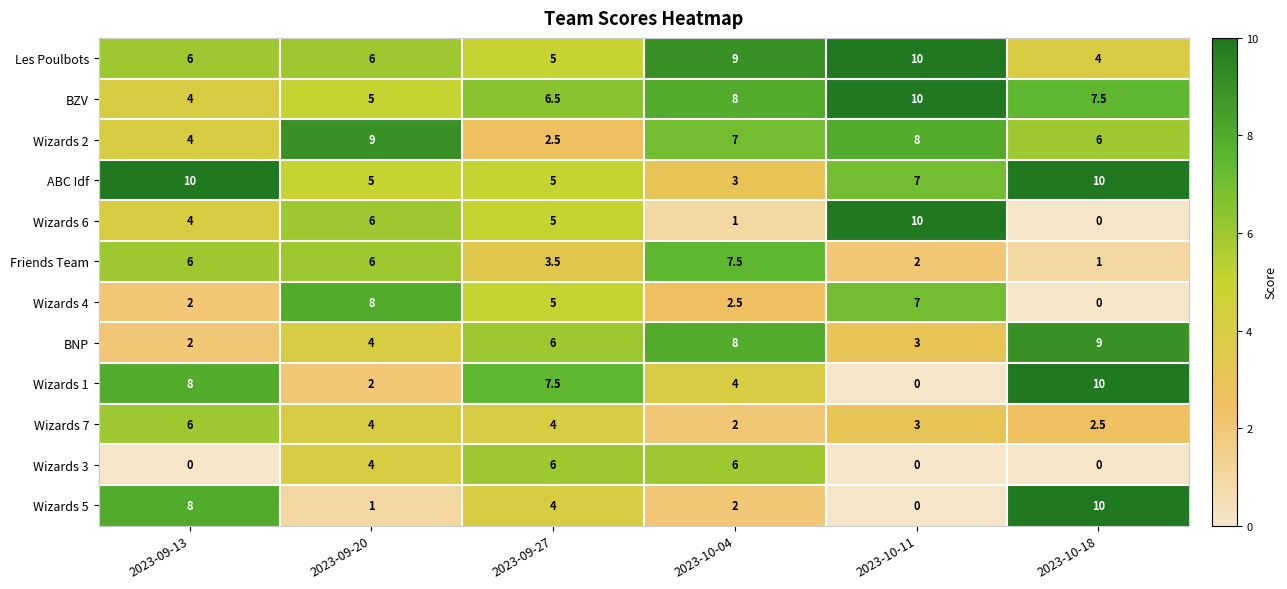

Which series changed the most between 2023-09-20 and 2023-10-11?

BZV